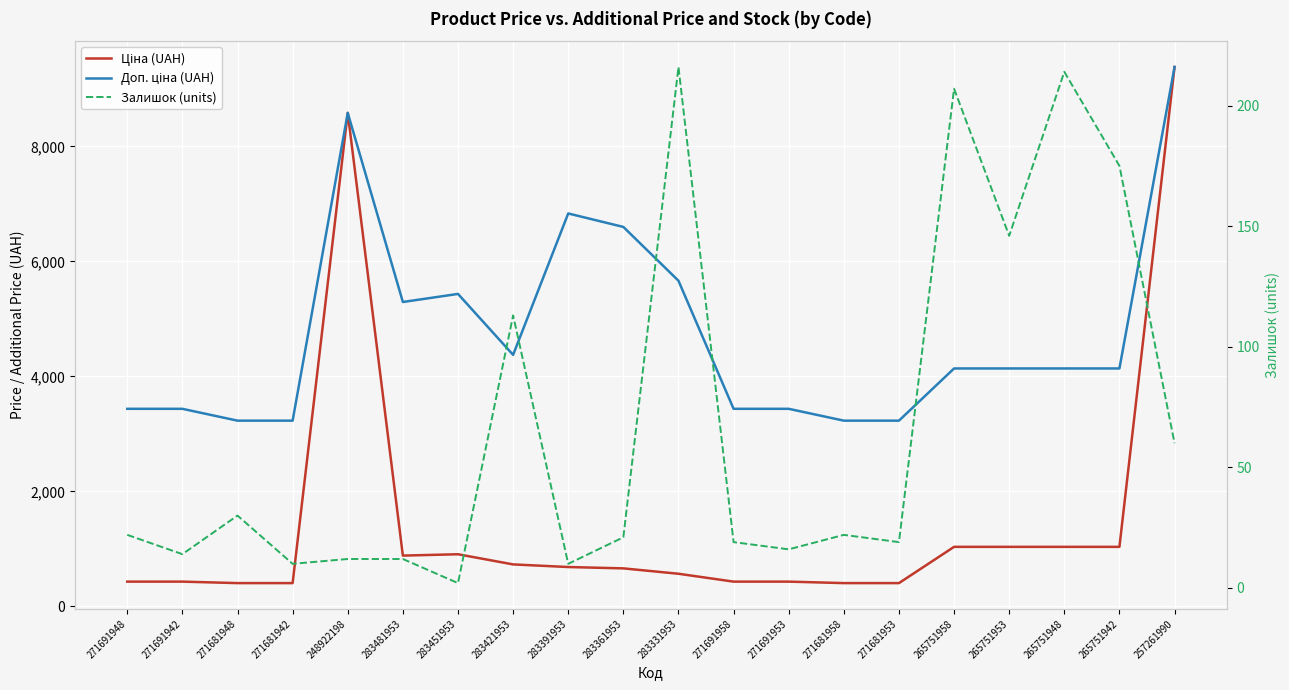

What is the maximum value for Ціна (UAH)?

9379.3